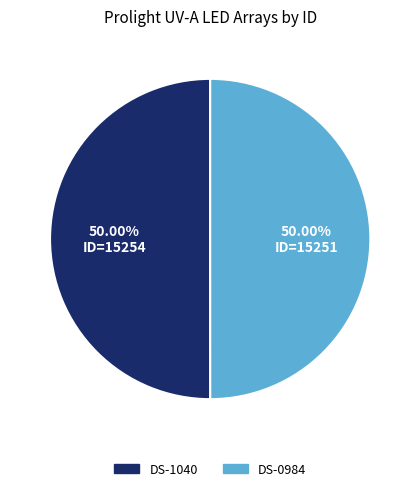

Approximately how many times larger is the value at DS-0984 compared to DS-1040?

1.0